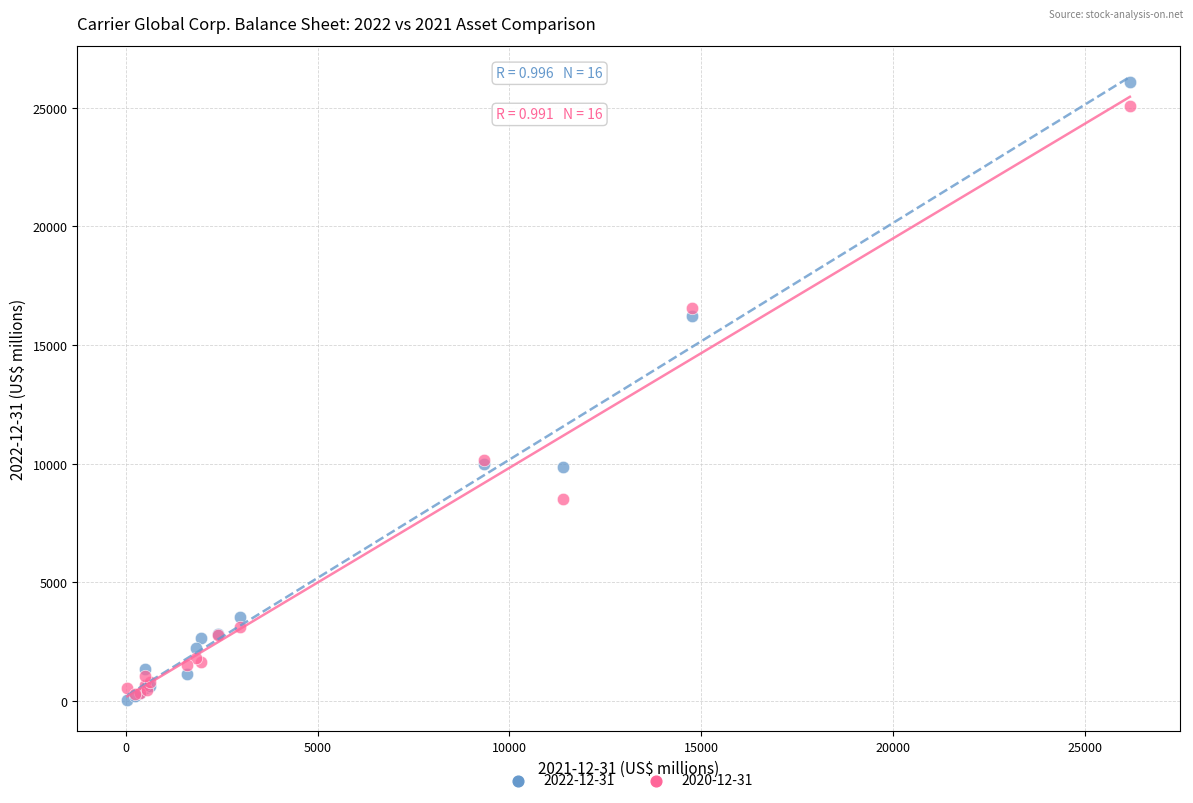

What are all the series names shown in the legend?

2022-12-31, 2020-12-31